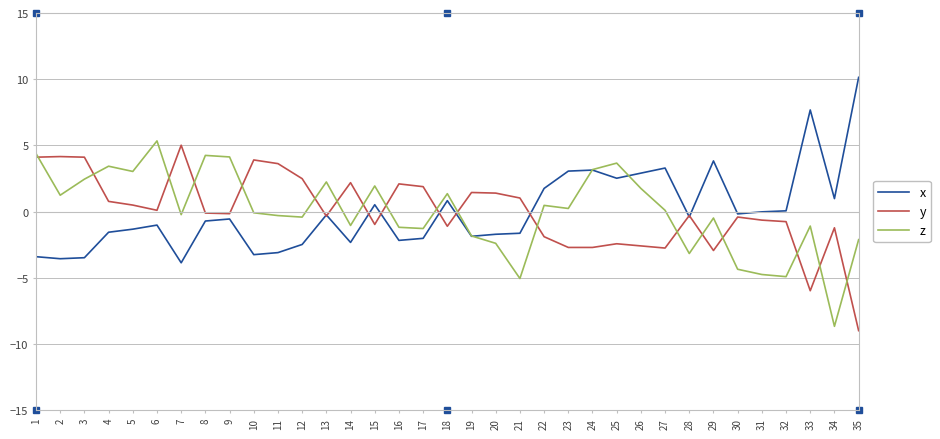

True or false: z has a value of 4.1 at 9.

True